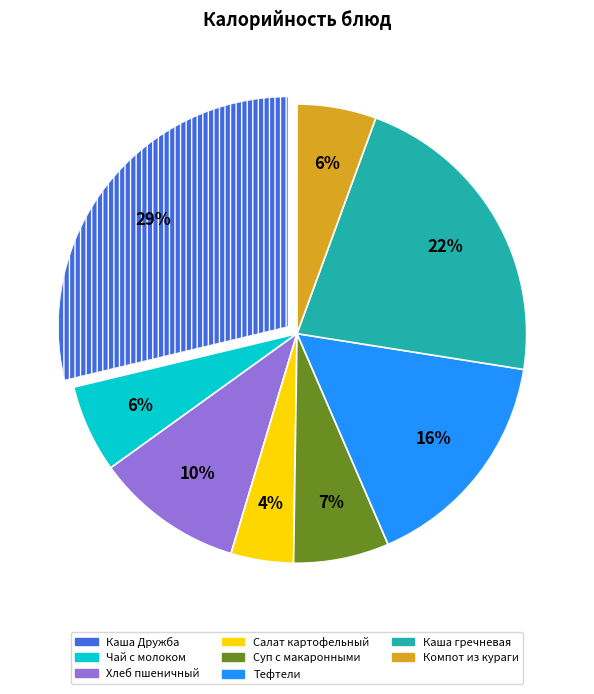

Combined, do Компот из кураги and Салат картофельный account for over 50%?

No